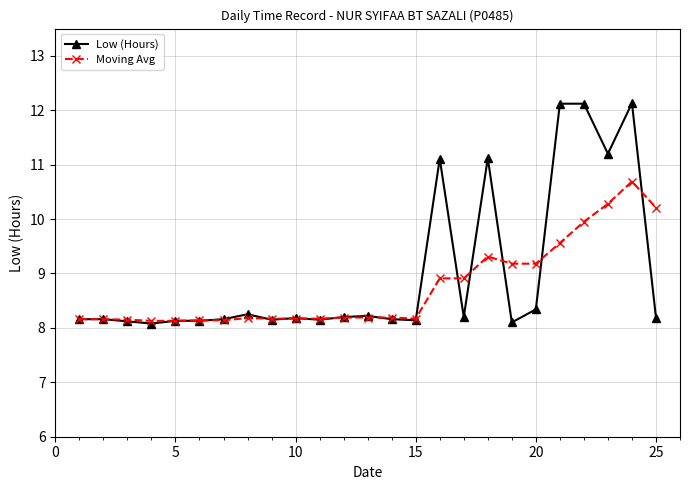

What is the value of the Moving Avg point at the 21st from the left?

9.6